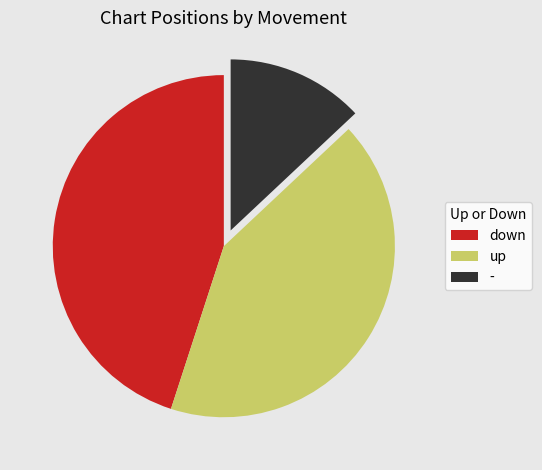

Rank the categories by value from lowest to highest.

-, up, down